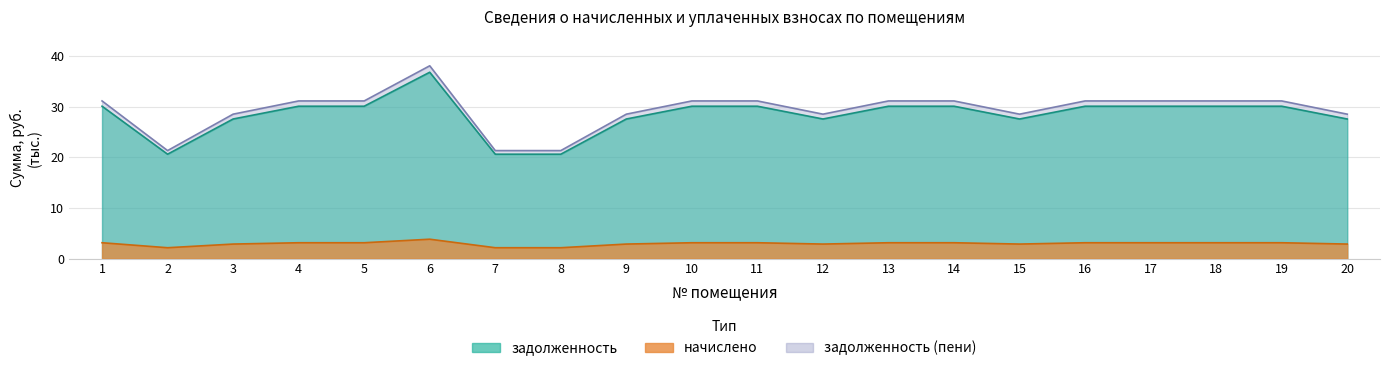

What is the value of the задолженность point at the 4th from the left?

30.1